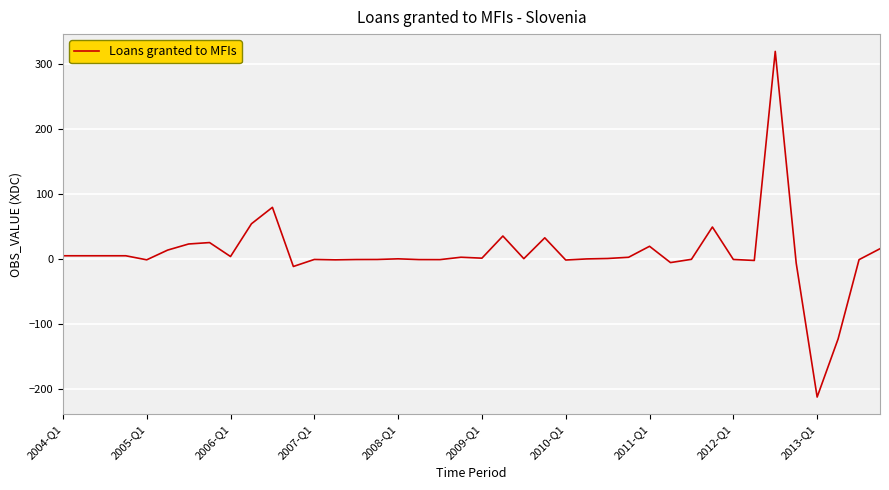

What is the difference between the maximum and minimum values?

531.9